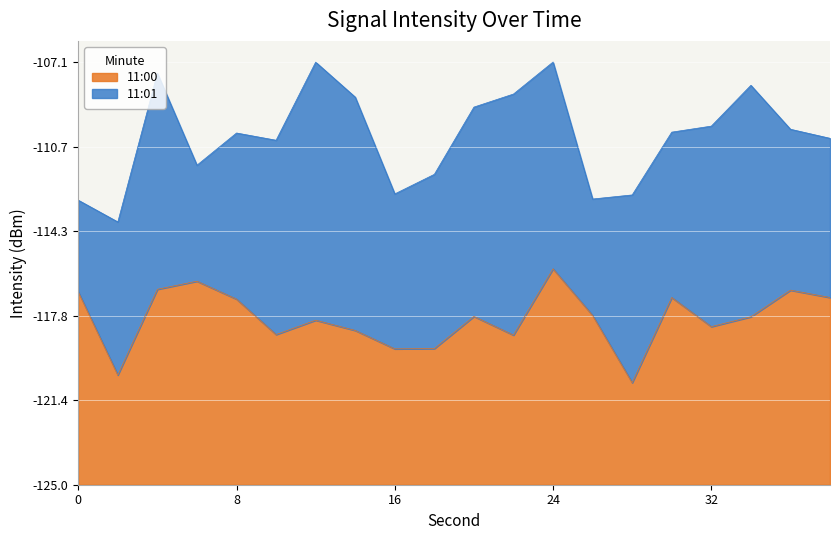

What is the difference between the maximum and minimum values?

4.8